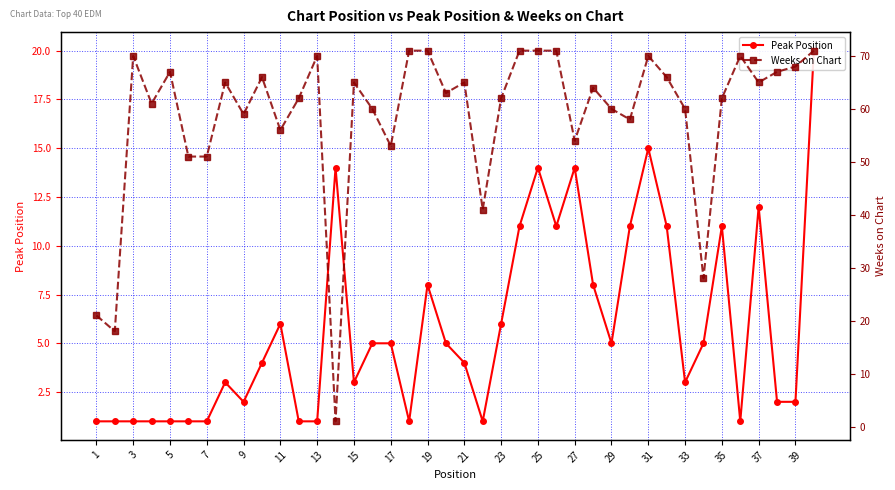

Rank the series by their average value, from lowest to highest.

Peak Position, Weeks on Chart